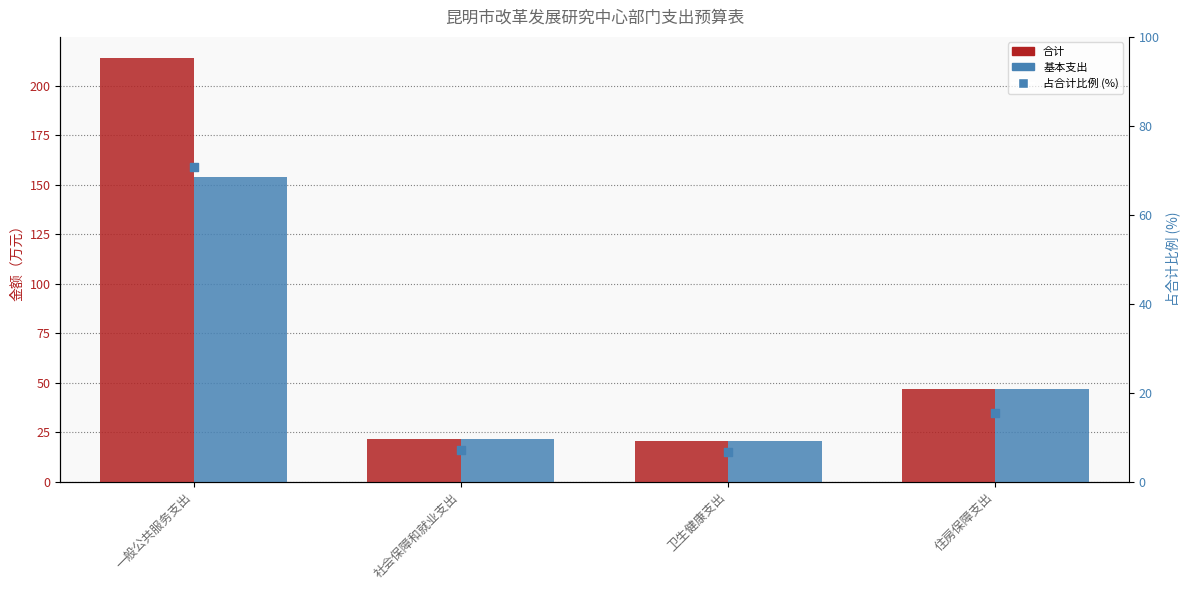

At how many categories does at least one series exceed 206?

1